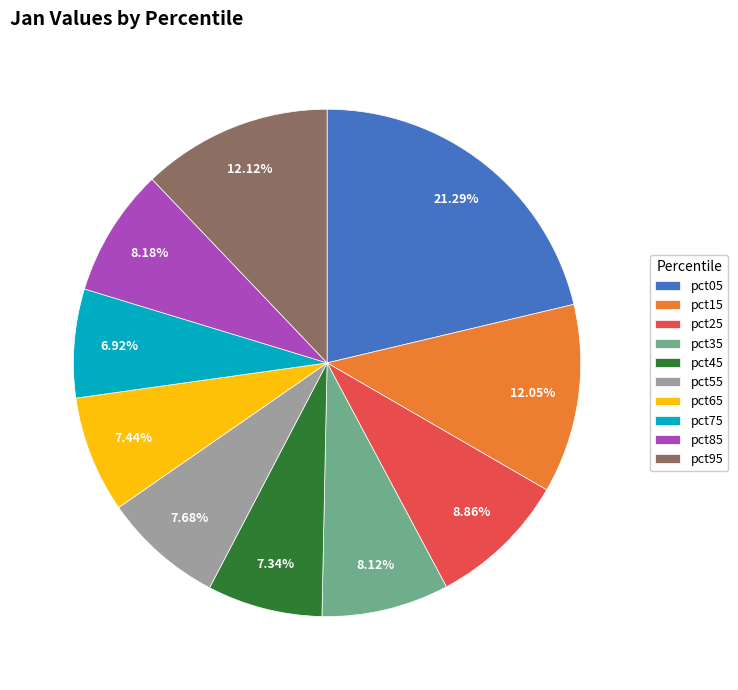

What is the total percentage of pct75 and pct85?

15.1%